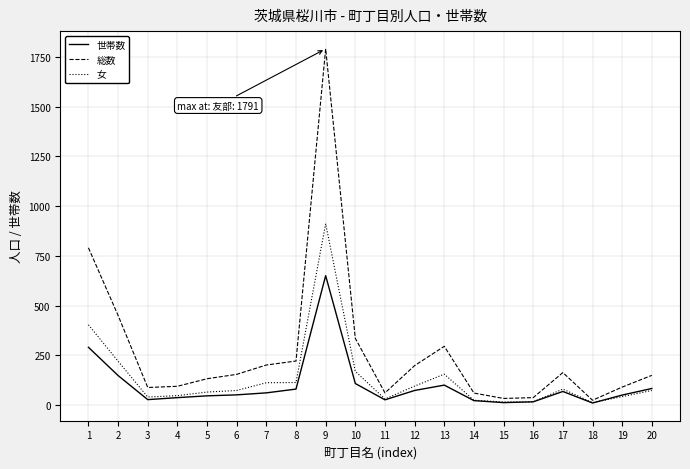

True or false: 総数 has more than 1 interior local peaks.

True